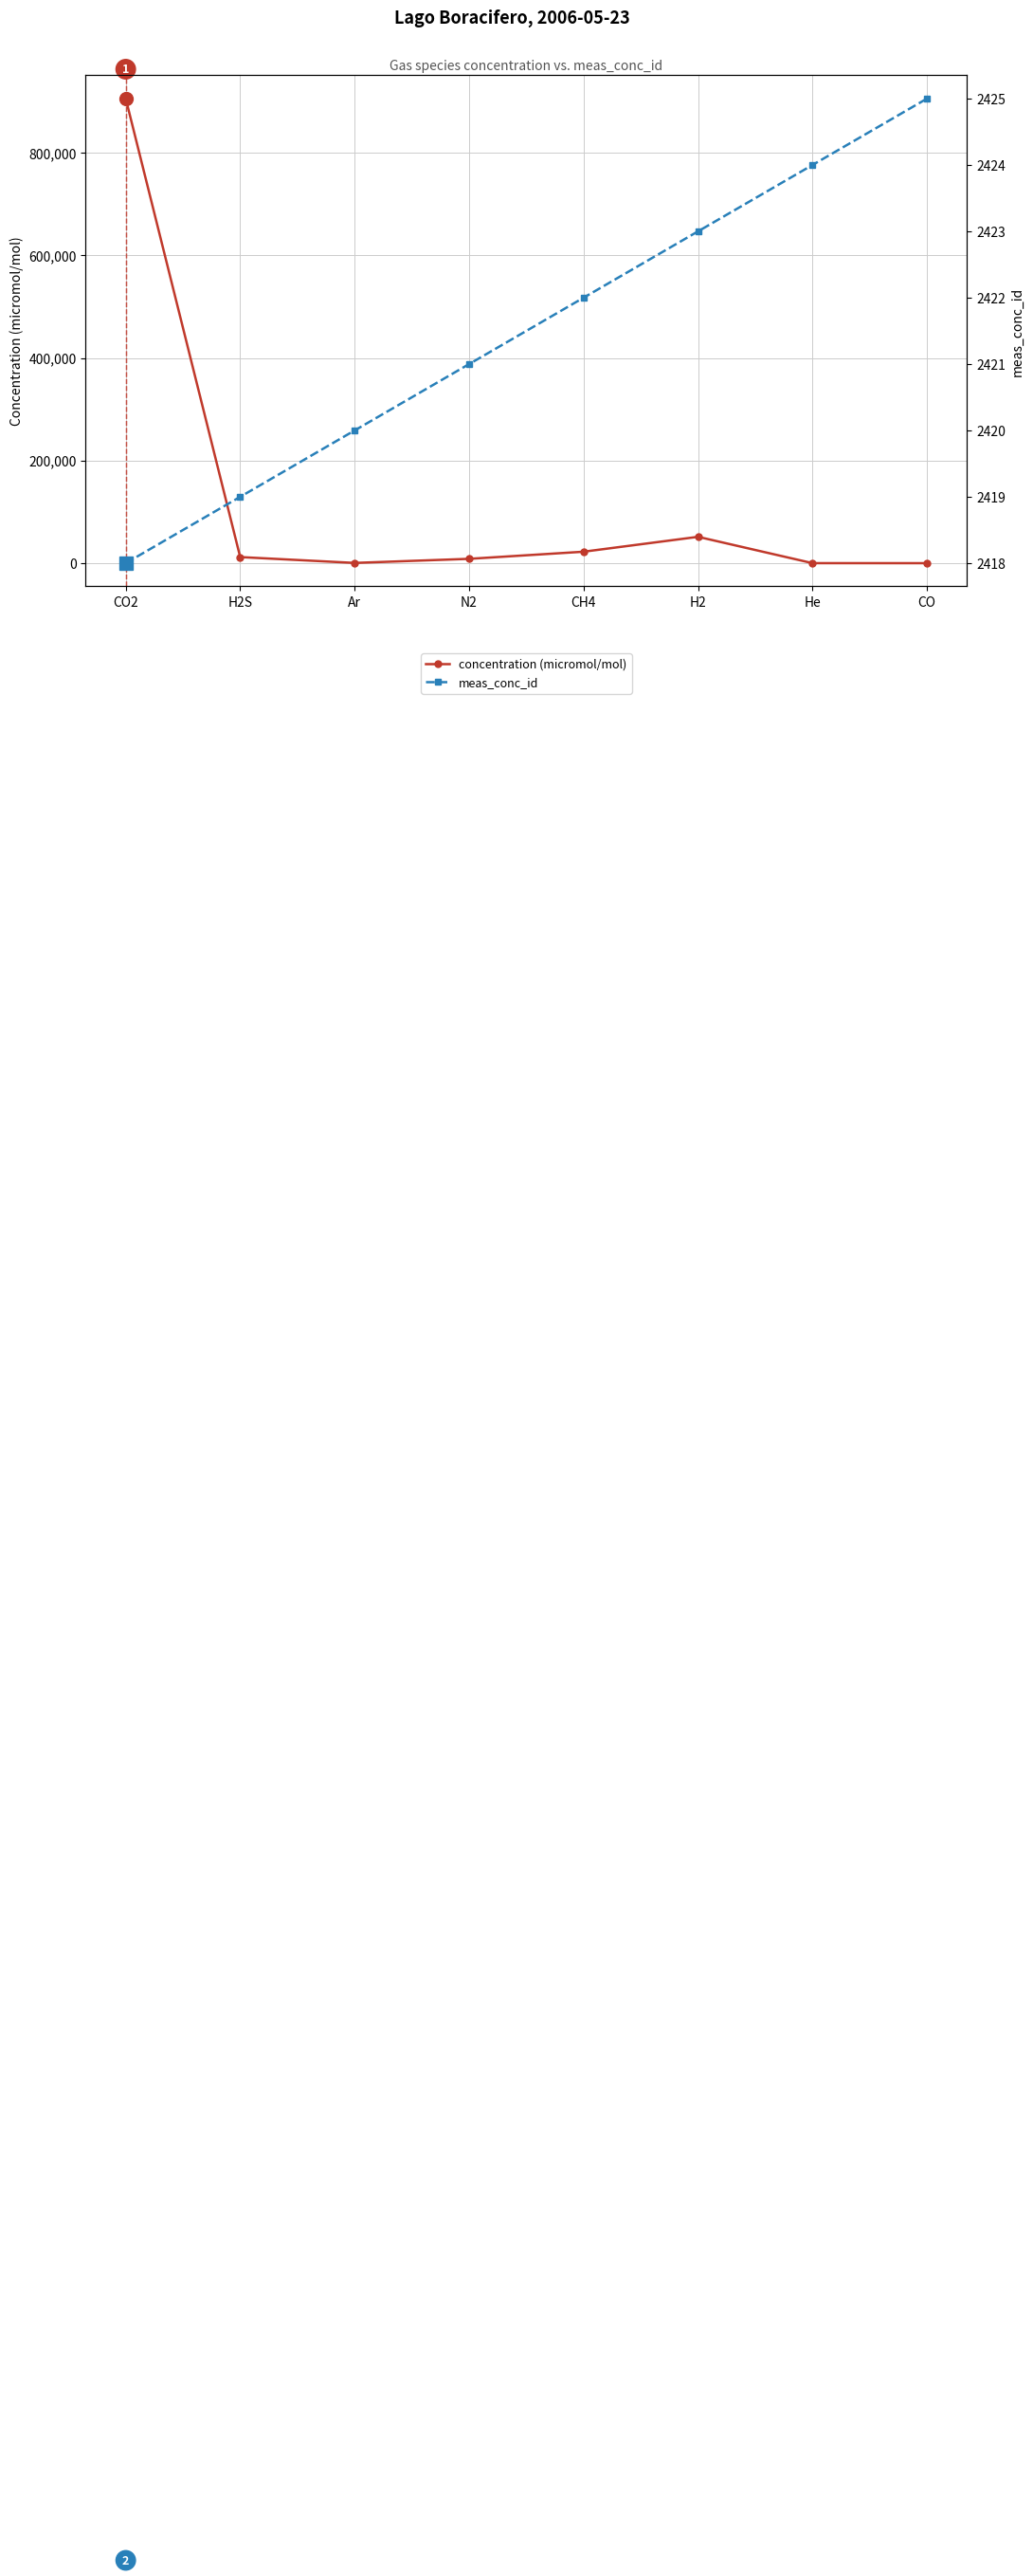

What is the label of the 4th point from the right?

CH4